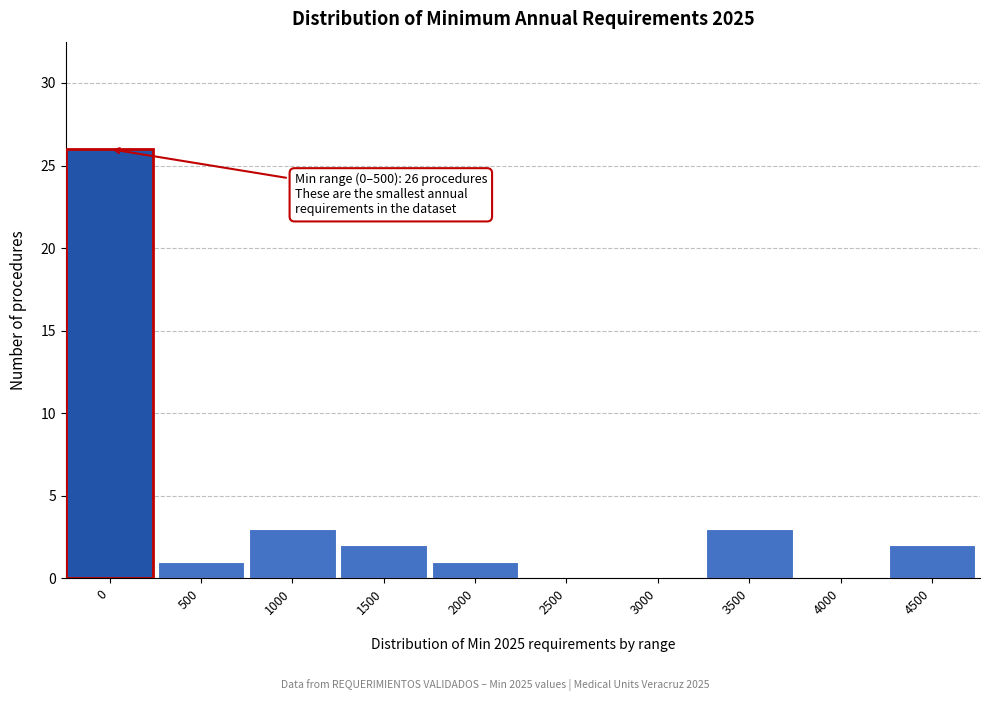

Reading right to left, what are all the values shown in this chart?

4500=2	4000=0	3500=3	3000=0	2500=0	2000=1	1500=2	1000=3	500=1	0=26